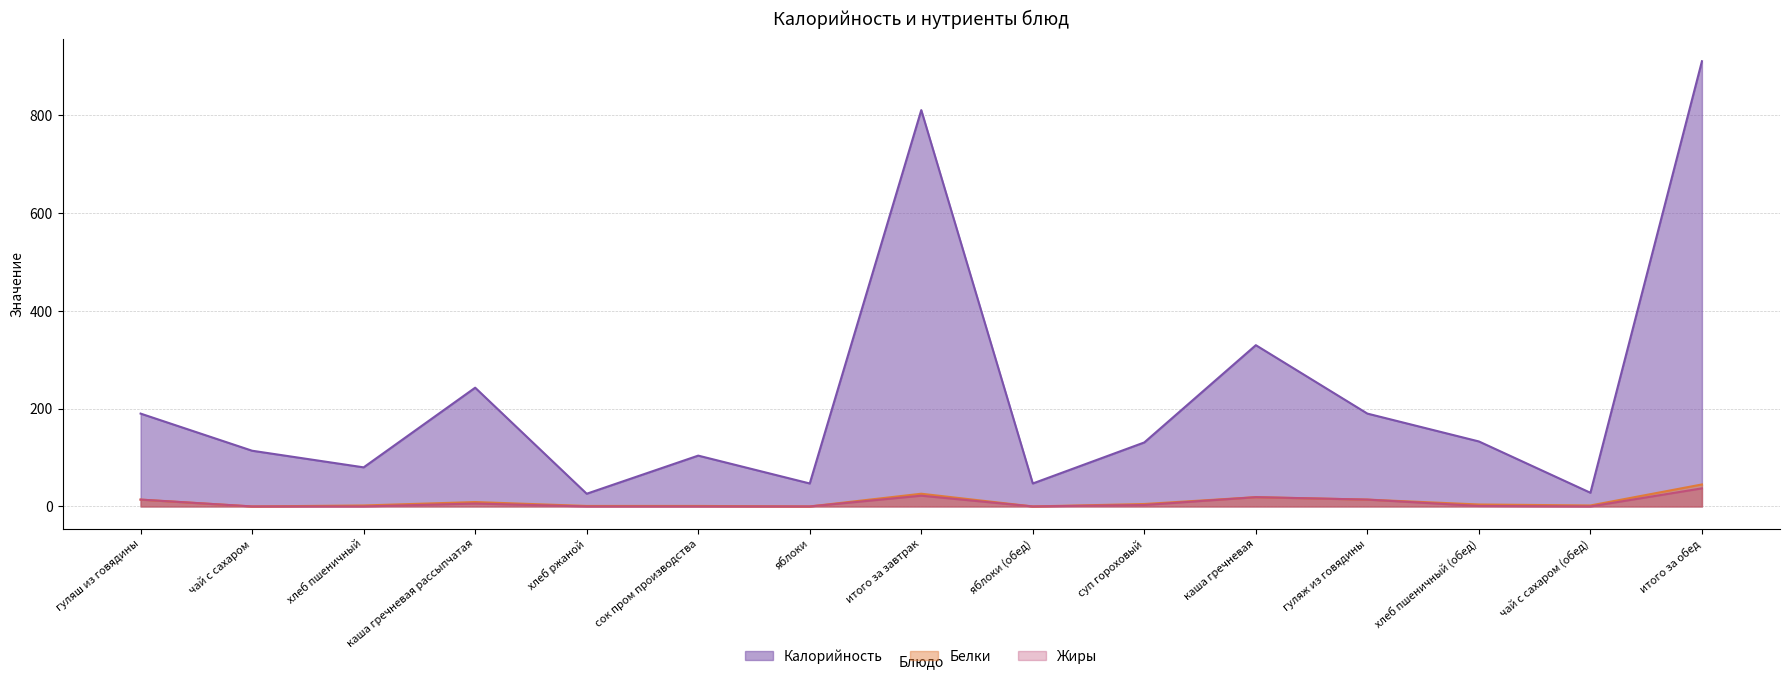

How many distinct data groups are displayed?

3